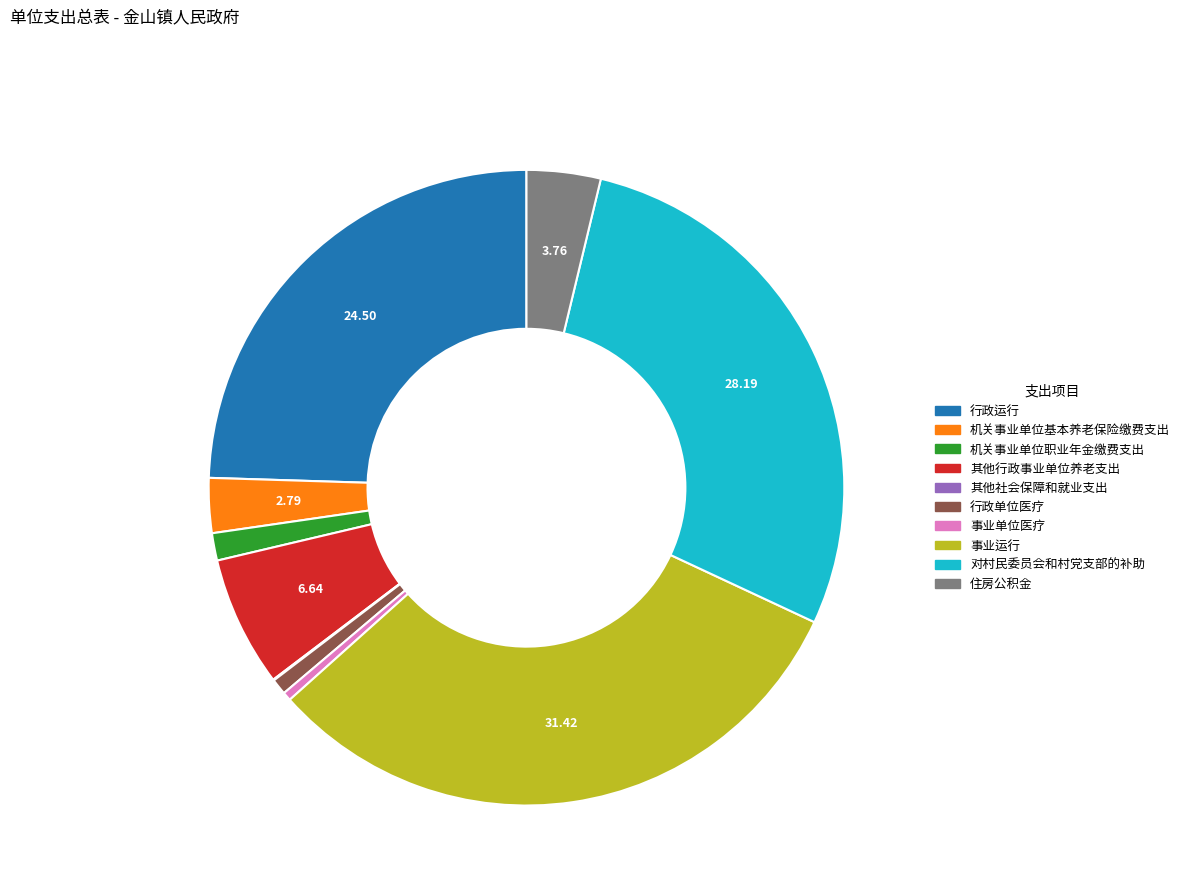

Is 机关事业单位基本养老保险缴费支出 the majority of the pie?

No